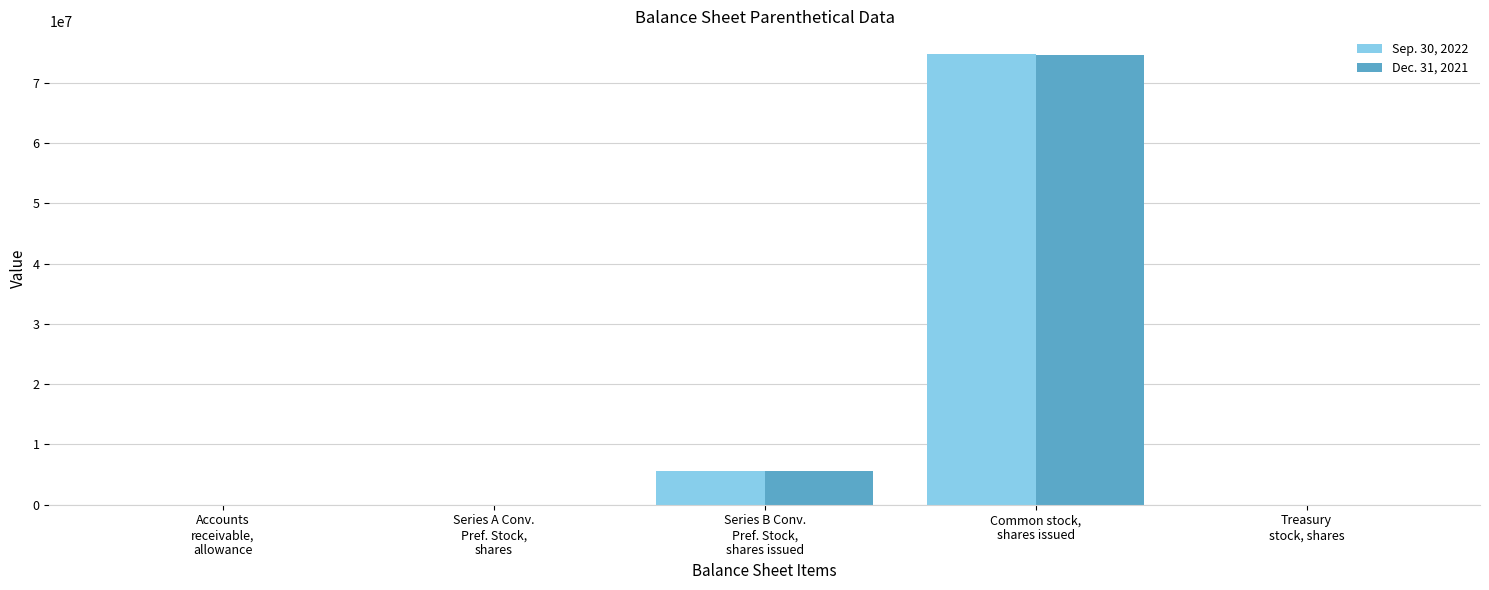

What is the total value across all series at Accounts
receivable,
allowance?

407